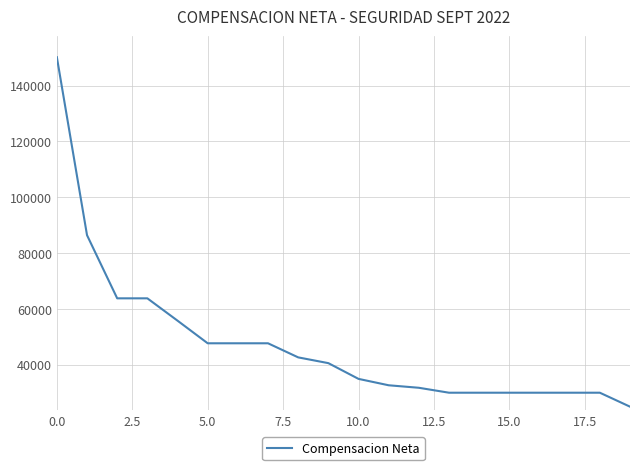

What is the maximum value shown in the chart?

150167.2